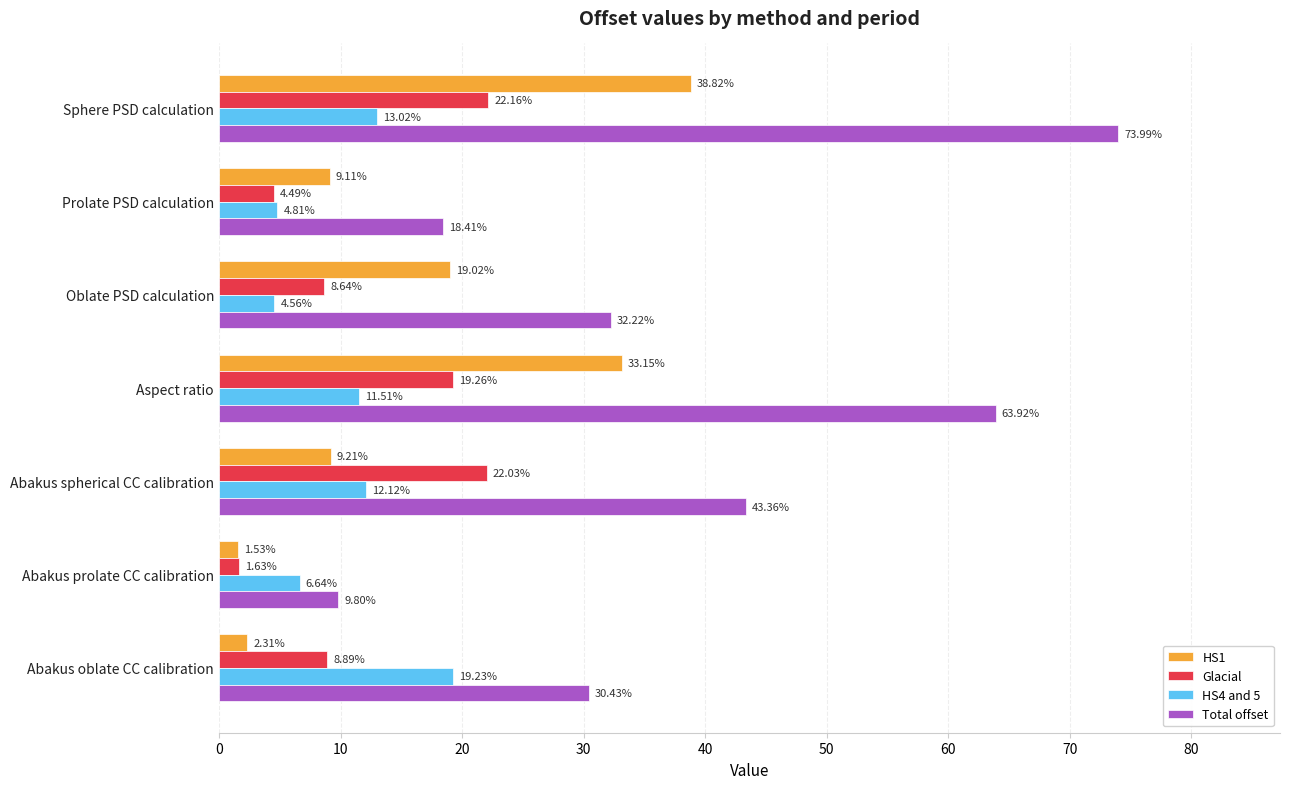

List the labels in order of Glacial value, smallest first.

Abakus prolate CC calibration, Prolate PSD calculation, Oblate PSD calculation, Abakus oblate CC calibration, Aspect ratio, Abakus spherical CC calibration, Sphere PSD calculation